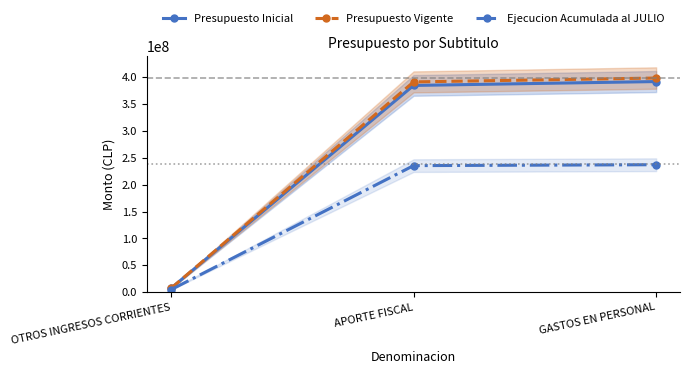

Is this an area chart (filled region under the line)?

No